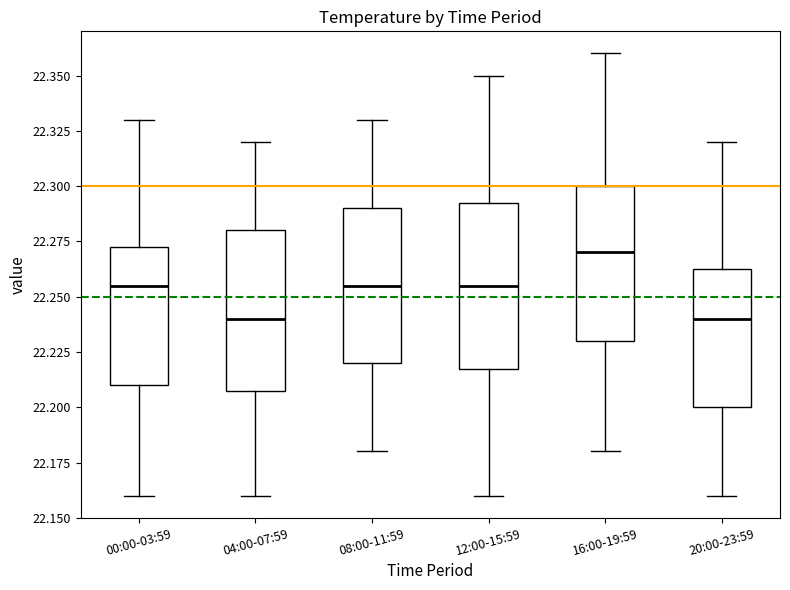

Where does the lower whisker of the box for 20:00-23:59 end on the y-axis? The values are not printed on the chart, so give them approximately, as read against the axis.

22.160